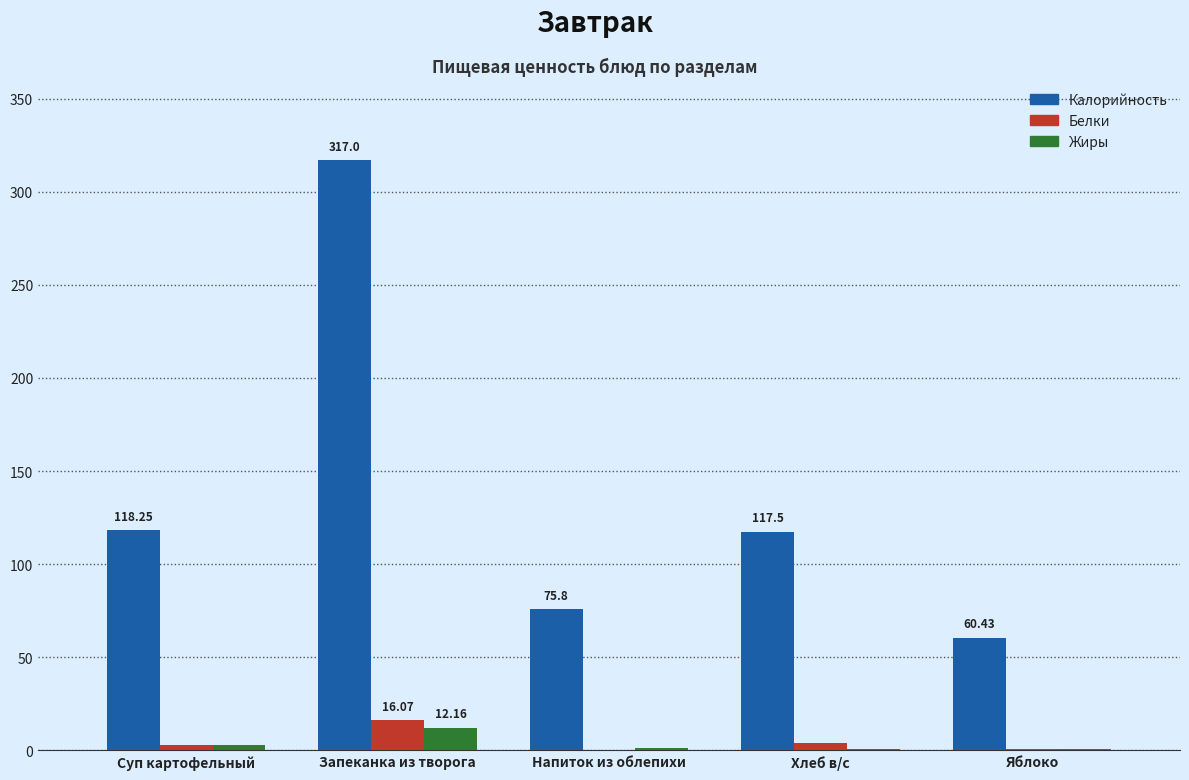

What are all the series names shown in the legend?

Калорийность, Белки, Жиры